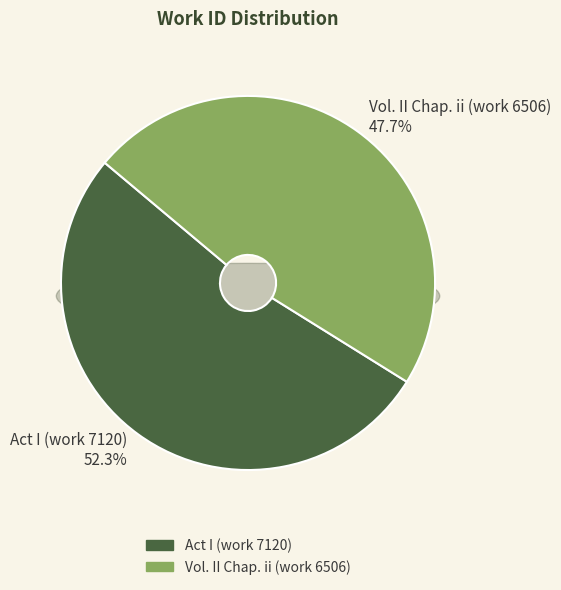

What percentage do Vol. II Chap. ii (work 6506) and Act I (work 7120) together represent?

100.0%